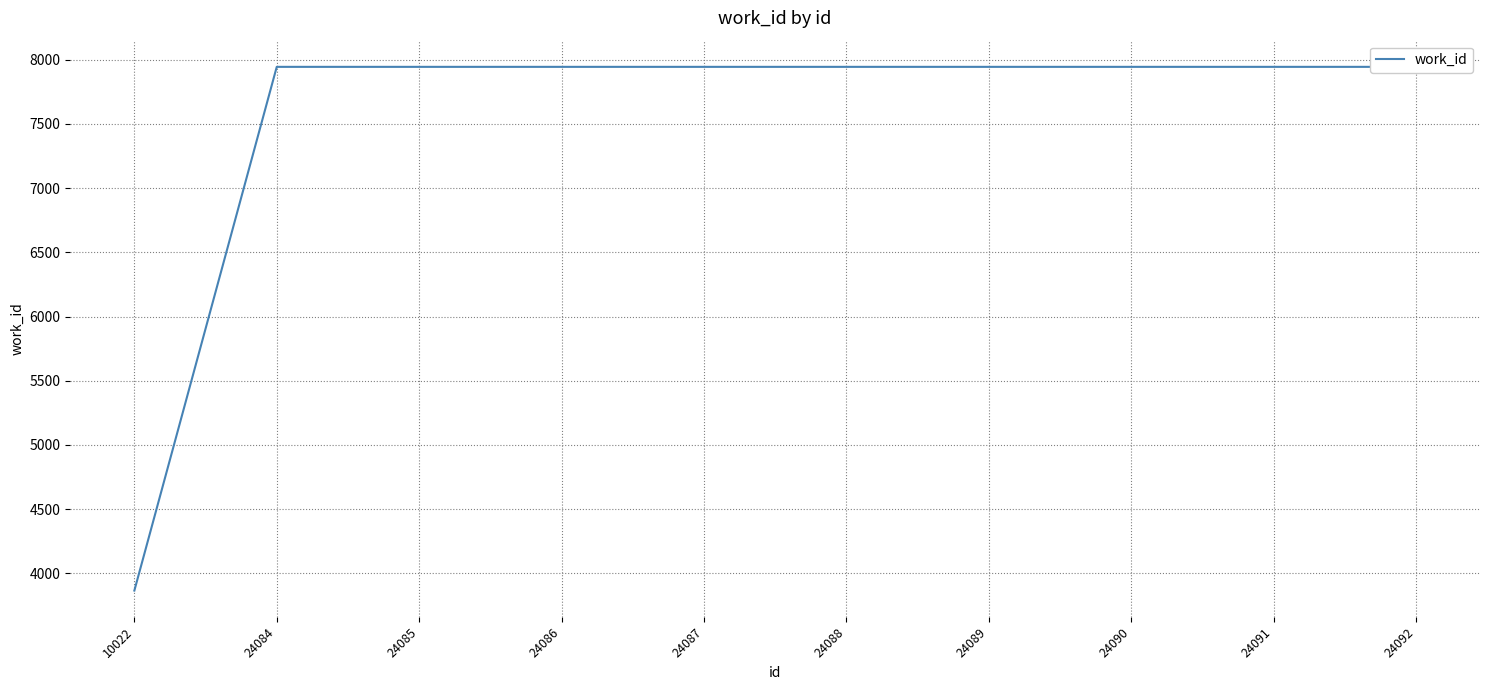

The chart shows a value of 2133 at 24084. True or false?

False